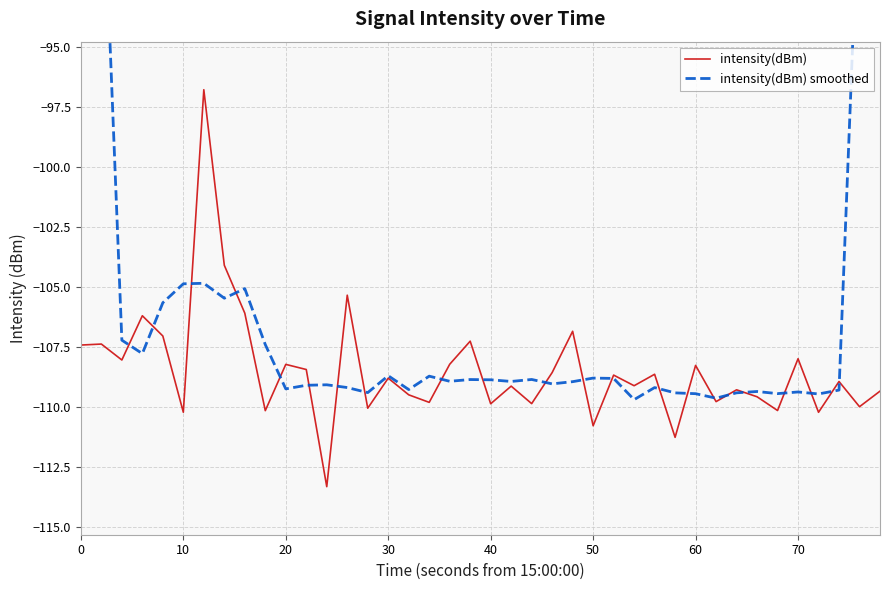

What is the minimum value for intensity(dBm)?

-113.3